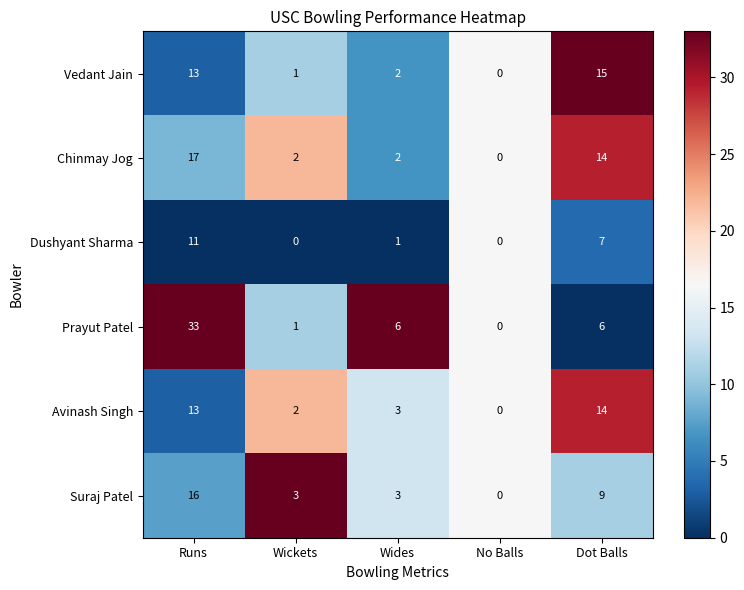

Reading left to right, what are all the values shown in this chart?

Vedant Jain: Runs=13	Wickets=1	Wides=2	No Balls=0	Dot Balls=15
Chinmay Jog: Runs=17	Wickets=2	Wides=2	No Balls=0	Dot Balls=14
Dushyant Sharma: Runs=11	Wickets=0	Wides=1	No Balls=0	Dot Balls=7
Prayut Patel: Runs=33	Wickets=1	Wides=6	No Balls=0	Dot Balls=6
Avinash Singh: Runs=13	Wickets=2	Wides=3	No Balls=0	Dot Balls=14
Suraj Patel: Runs=16	Wickets=3	Wides=3	No Balls=0	Dot Balls=9